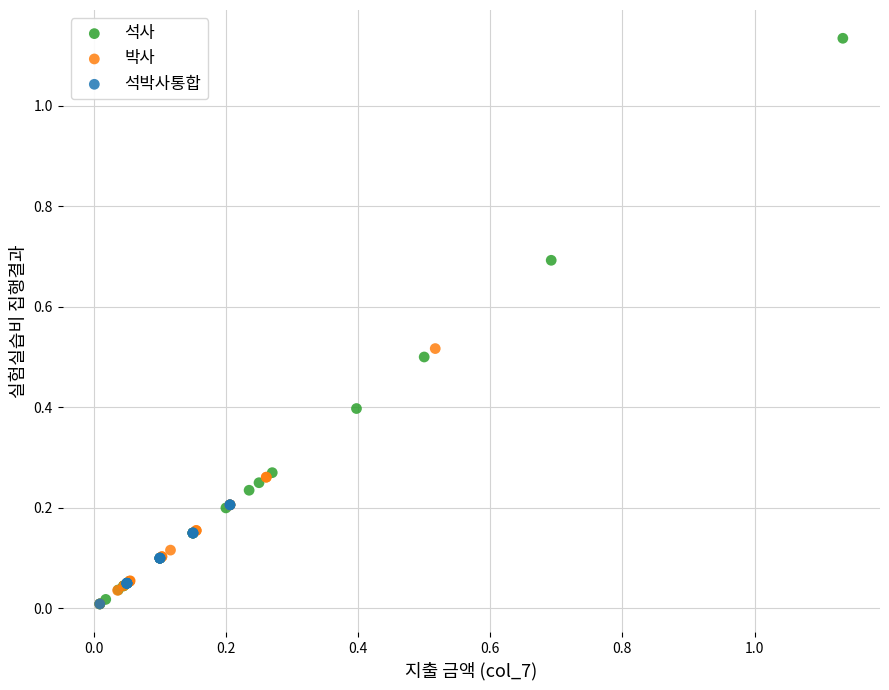

Which series has the widest spread of Y values?

석사